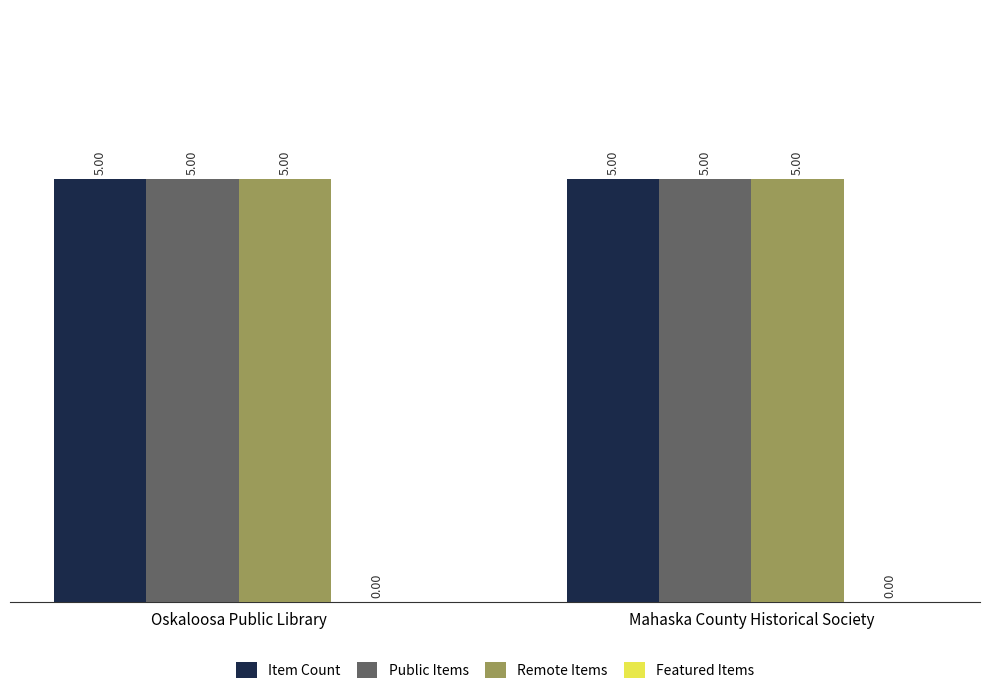

What is the total value across all series at Mahaska County Historical Society?

15